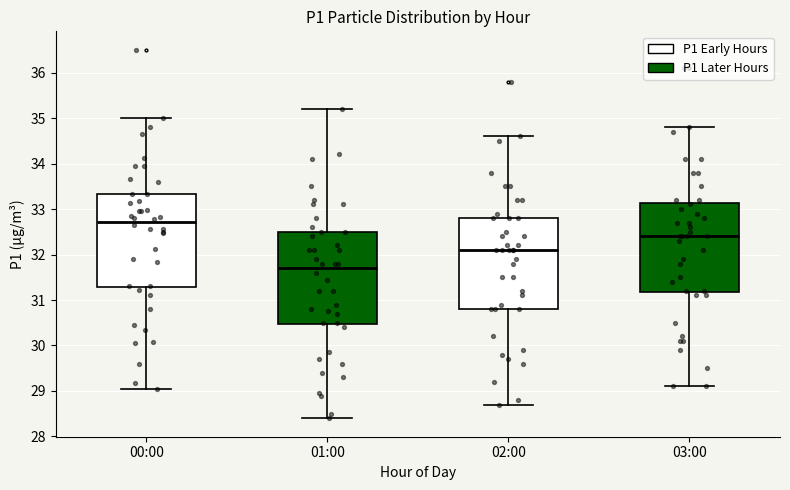

Where is the upper edge of the box for 00:00 on the y-axis? The values are not printed on the chart, so give them approximately, as read against the axis.

33.3